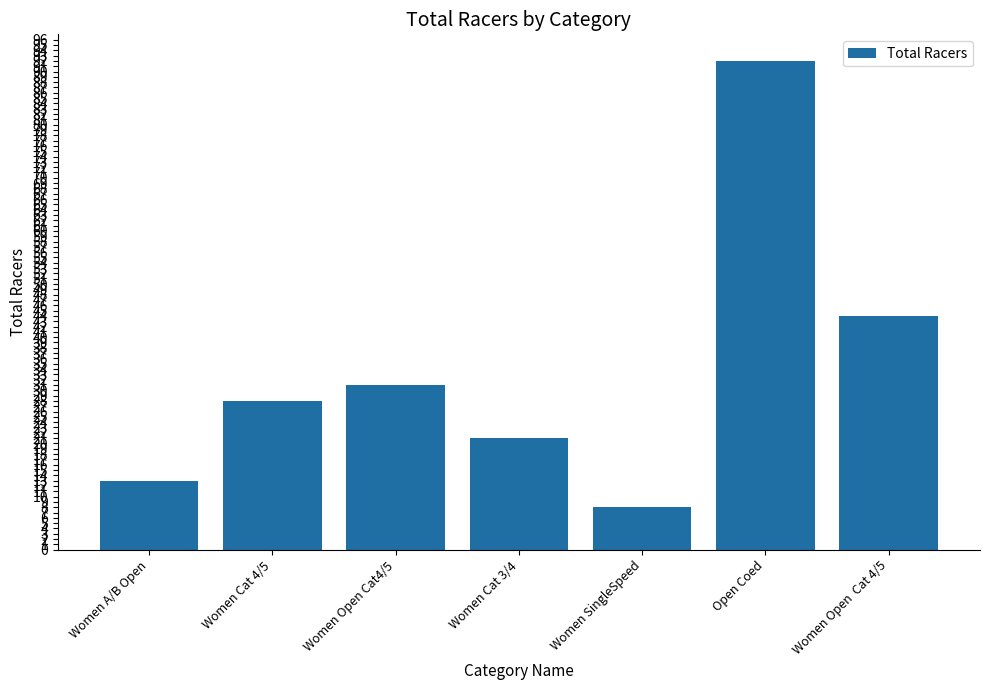

Where is the data nearest to the value 50?

Women Open  Cat 4/5